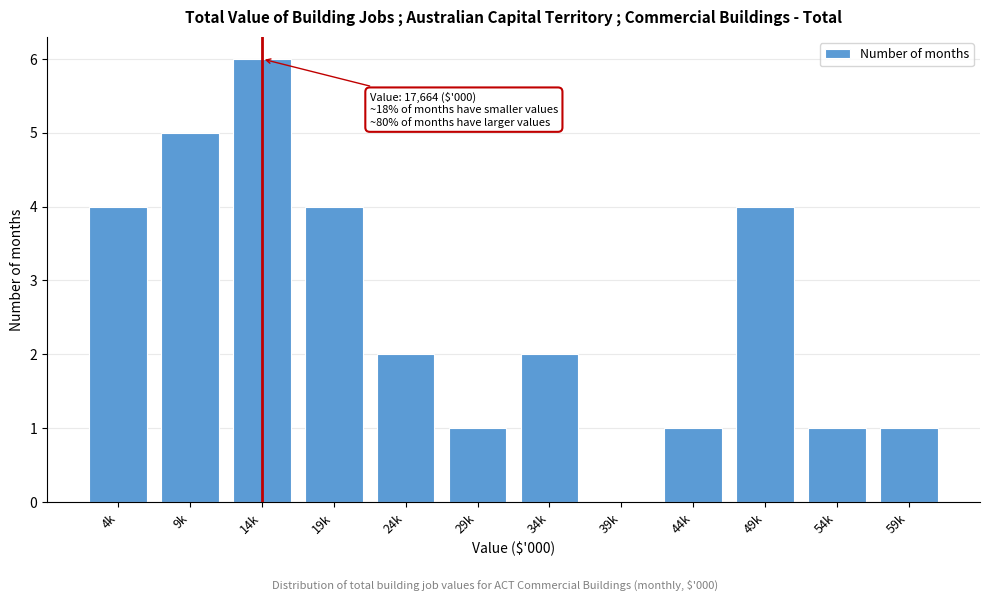

Reading left to right, extract all data points from this chart.

4k=4	9k=5	14k=6	19k=4	24k=2	29k=1	34k=2	39k=0	44k=1	49k=4	54k=1	59k=1